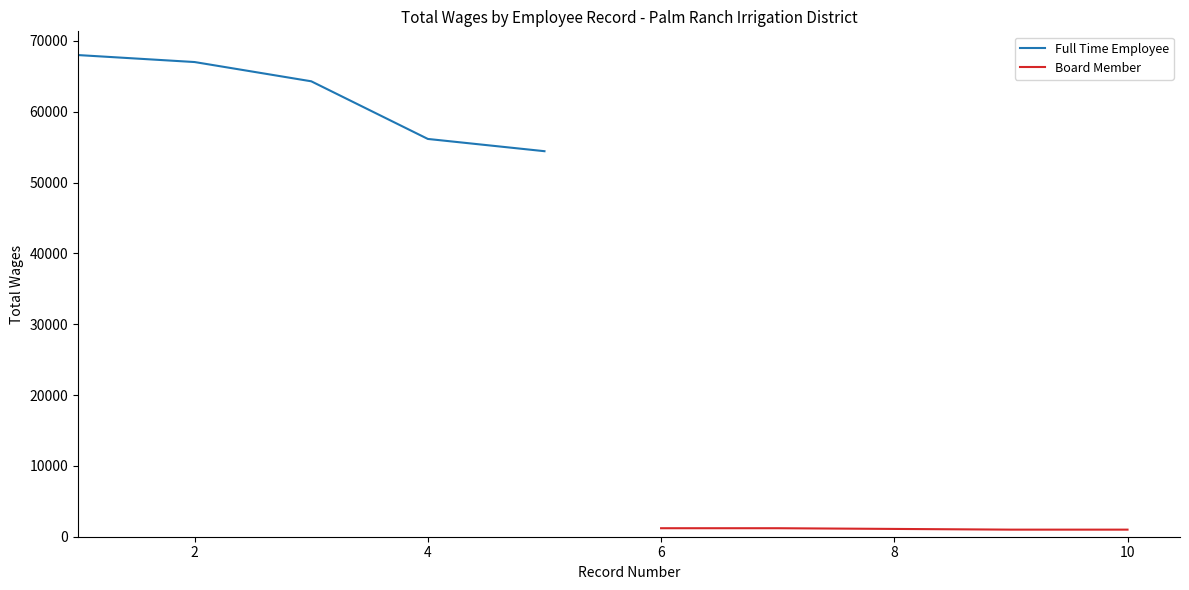

How many categories are shown in the chart?

5